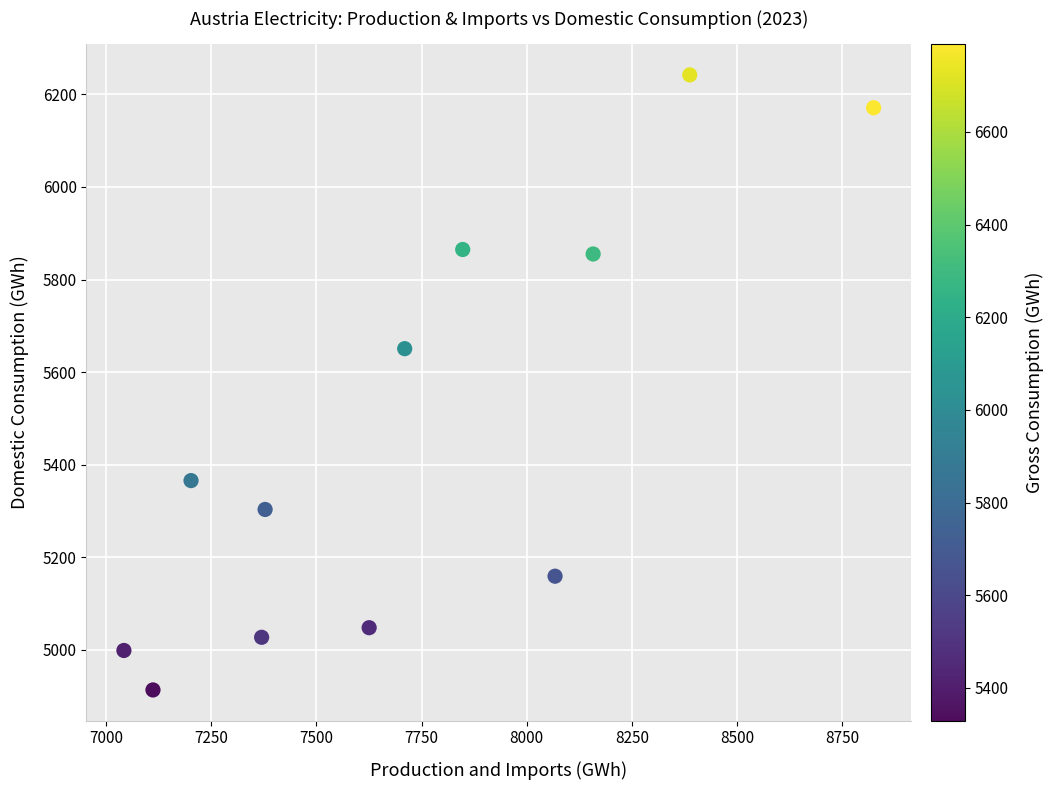

What Y value in the scatter plot is closest to 5577?

5650.7